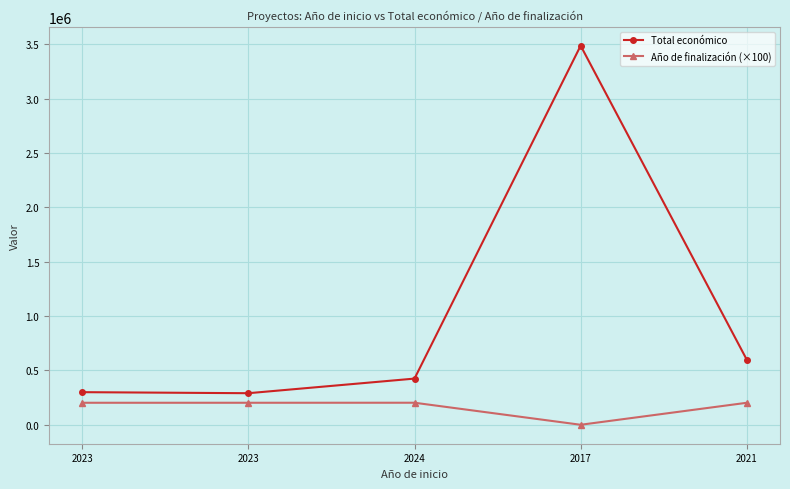

True or false: Año de finalización (×100) and Total económico cross at least once.

False